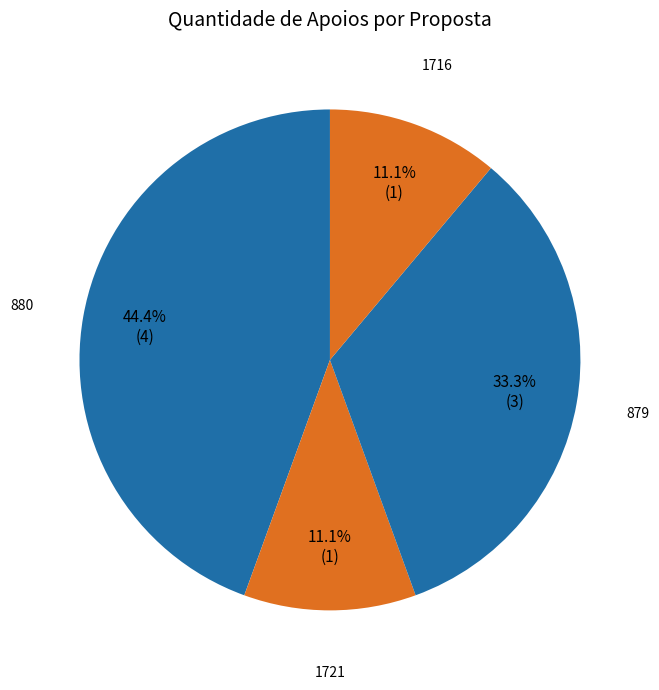

Does any single category account for the majority?

No